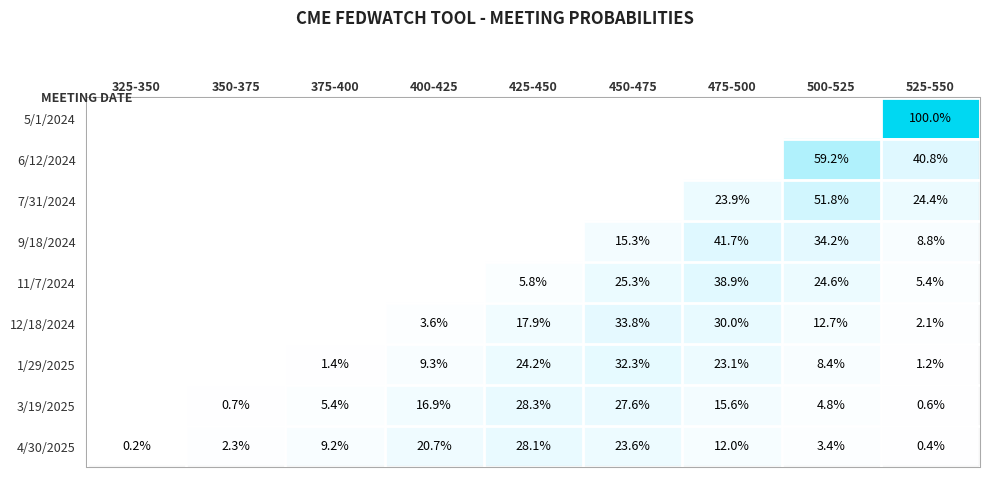

At how many categories does at least one series exceed 14?

6